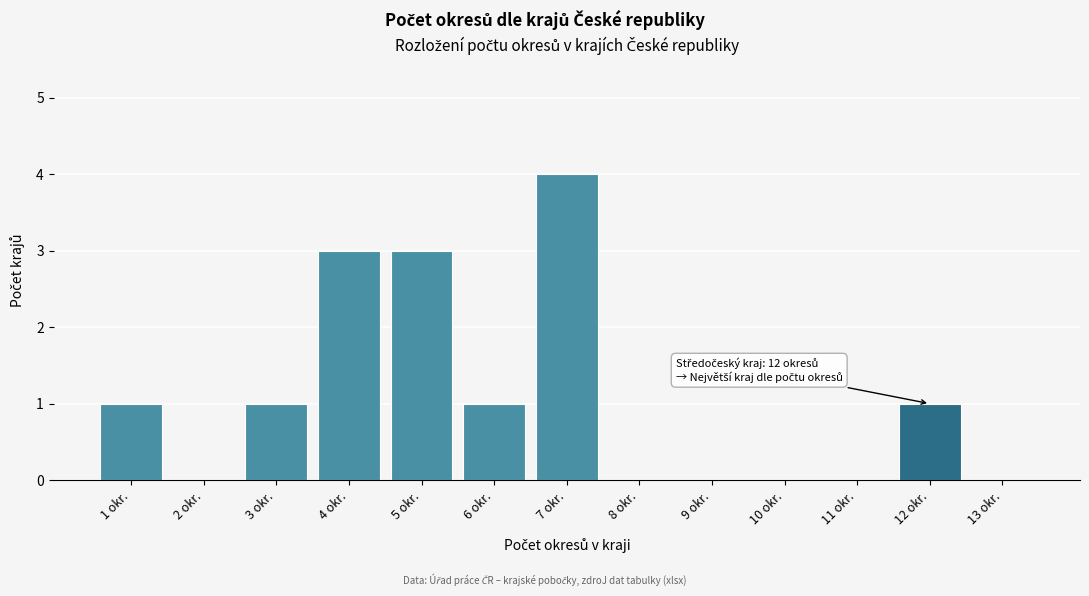

Reading left to right, list all the values displayed in this chart.

1 okr.=1	2 okr.=0	3 okr.=1	4 okr.=3	5 okr.=3	6 okr.=1	7 okr.=4	8 okr.=0	9 okr.=0	10 okr.=0	11 okr.=0	12 okr.=1	13 okr.=0